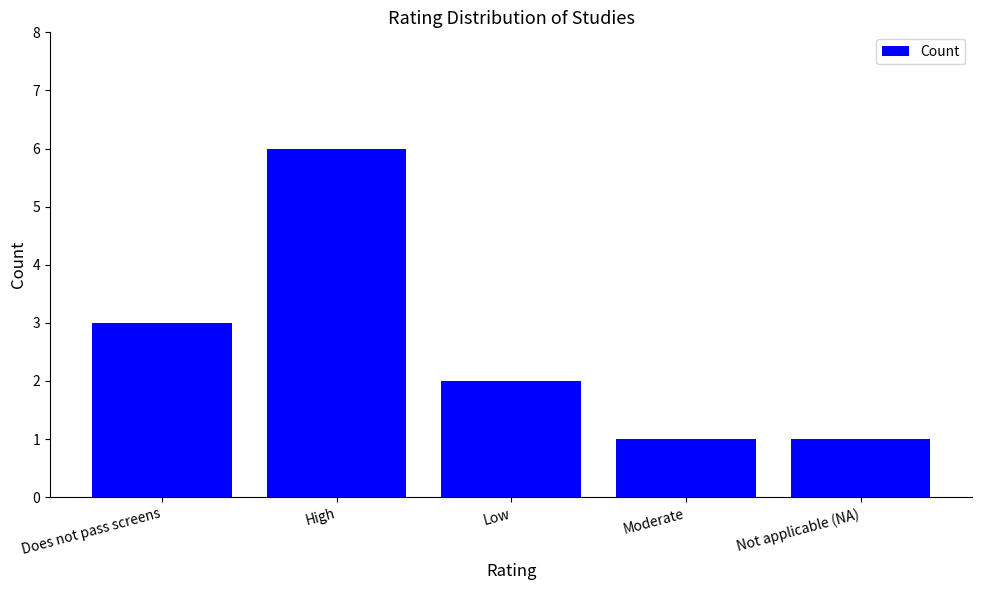

Reading left to right, extract all data points from this chart.

3	6	2	1	1